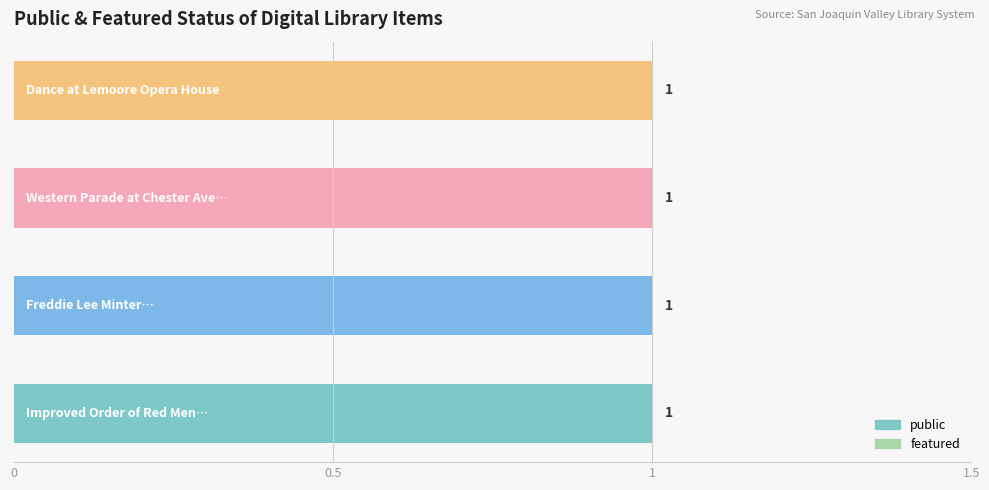

Which series has the largest range (max minus min)?

public